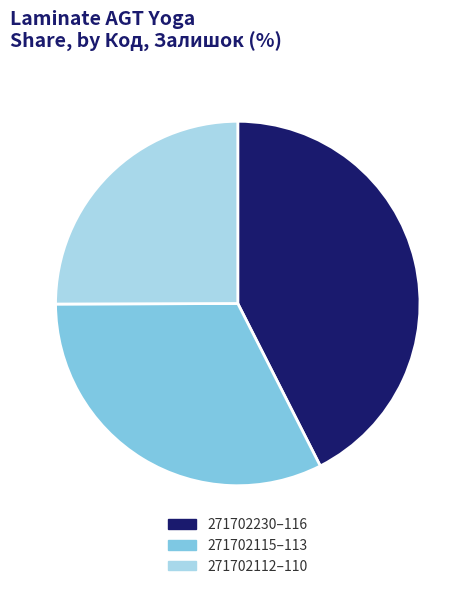

Is it true that 271702230–116 is 43% of the pie?

True